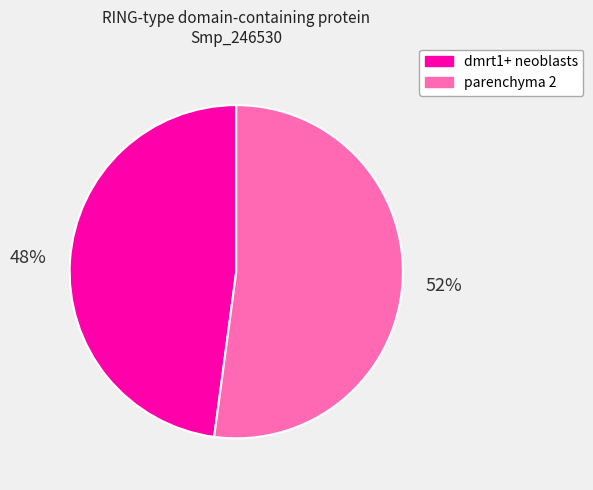

How many slices are in this pie chart?

2